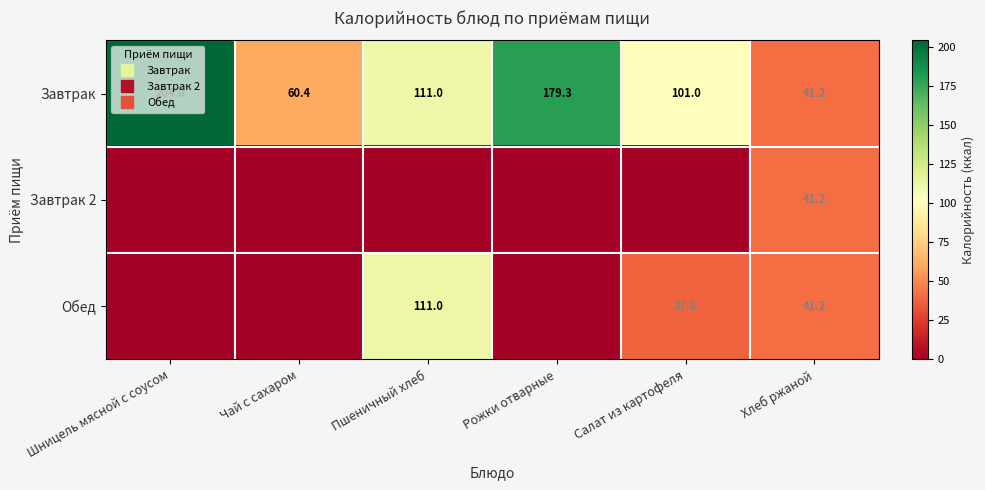

What is the average value of the Завтрак series?

116.2